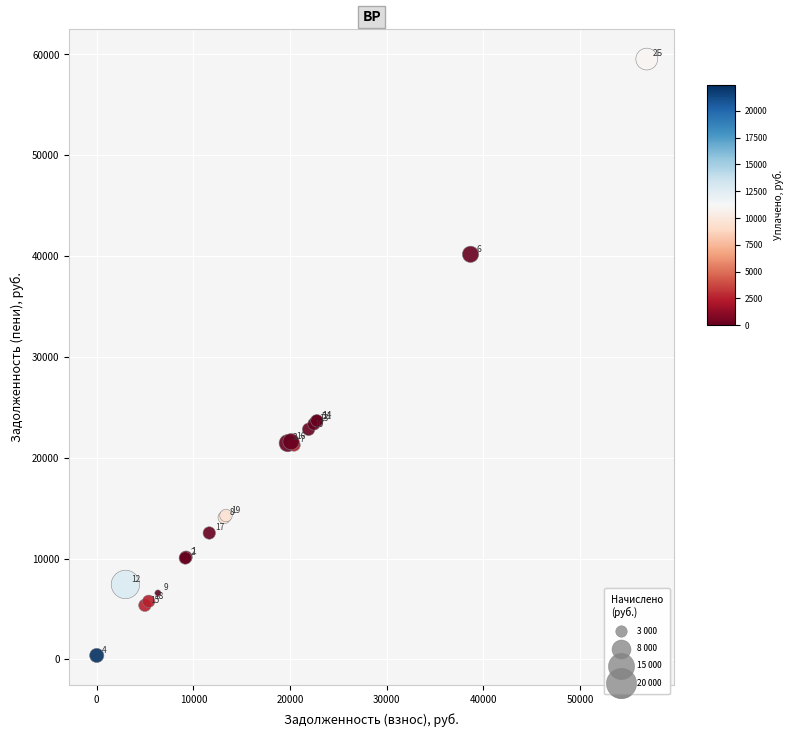

What Y value in the scatter plot is closest to 29964?

23667.1